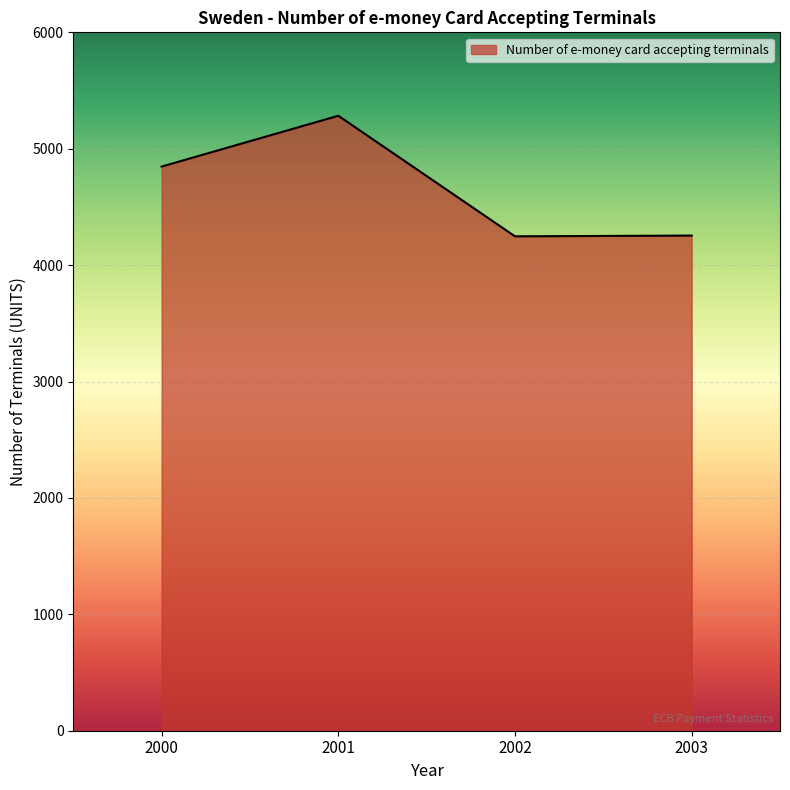

At which category does the chart reach its peak across all series?

2001